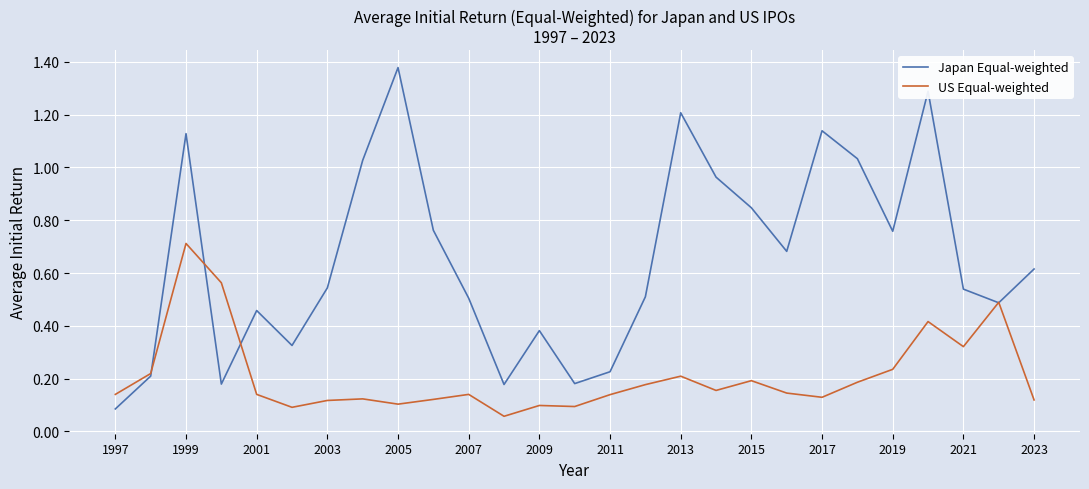

What is the sum of all Japan Equal-weighted values?

17.6